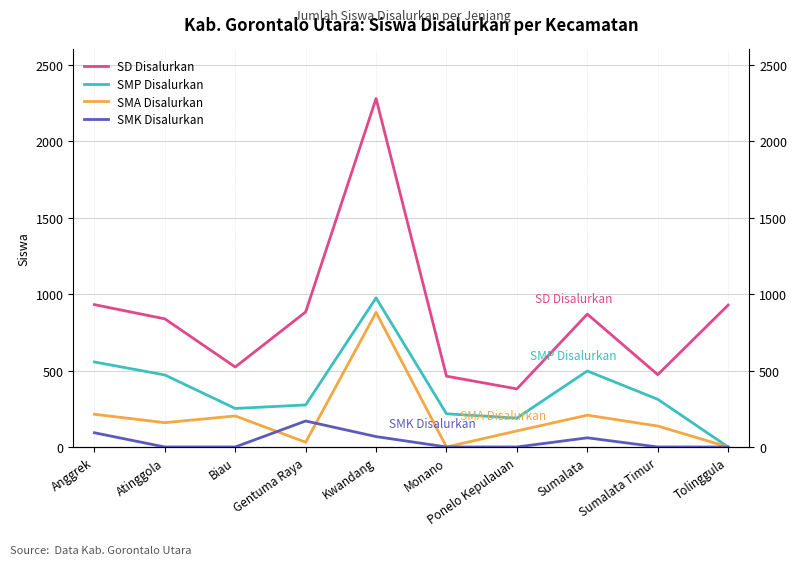

What is the sum of the SMA Disalurkan values at Anggrek and Biau?

417